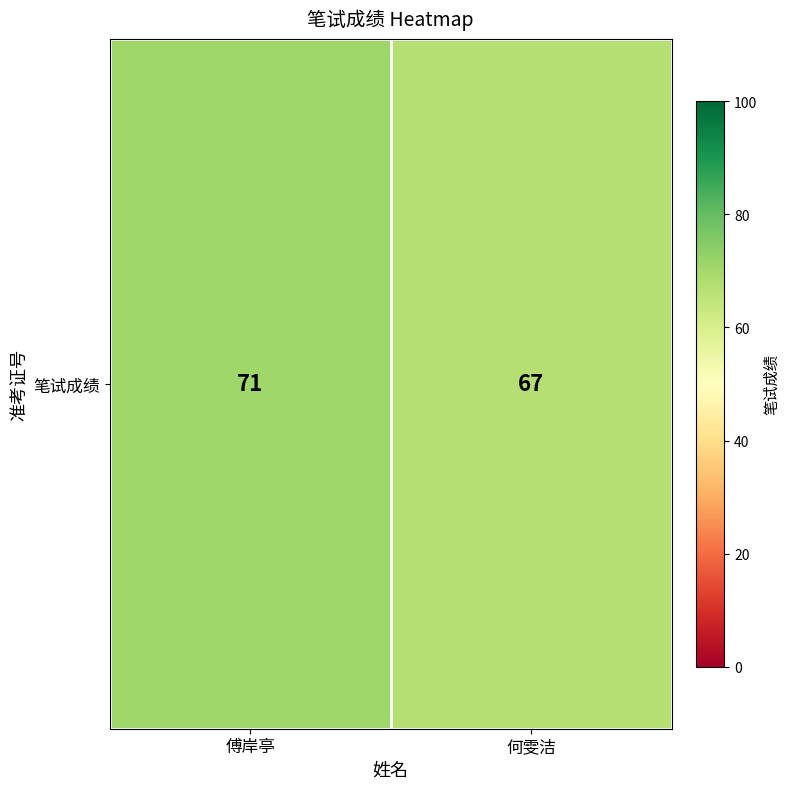

How many distinct data groups are displayed?

1